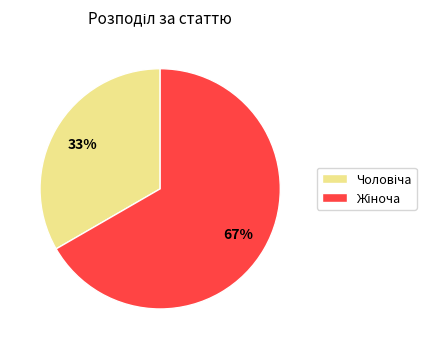

How many segments does this pie chart have?

2